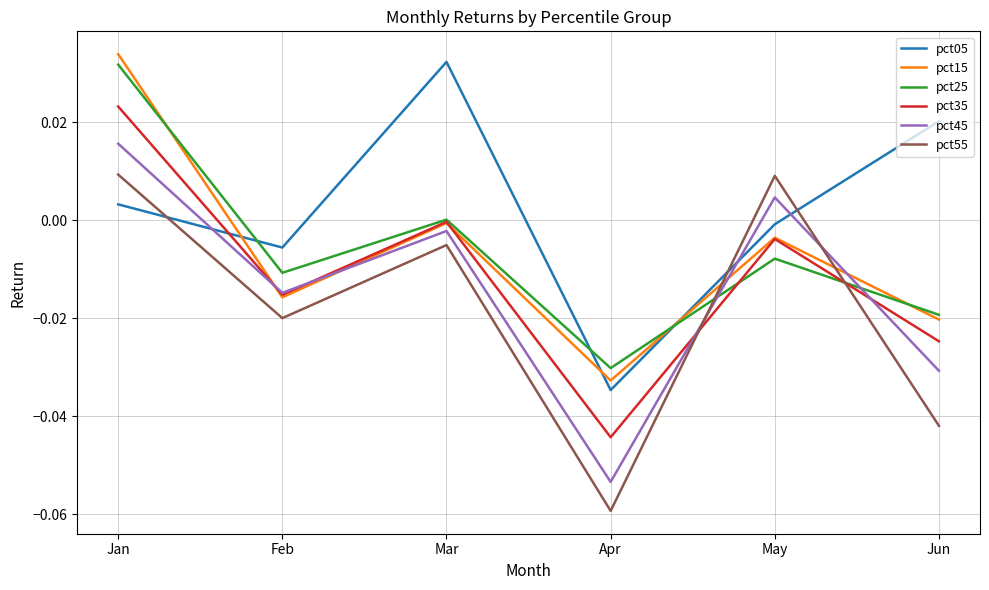

Which series changed the most between Feb and Jun?

pct05